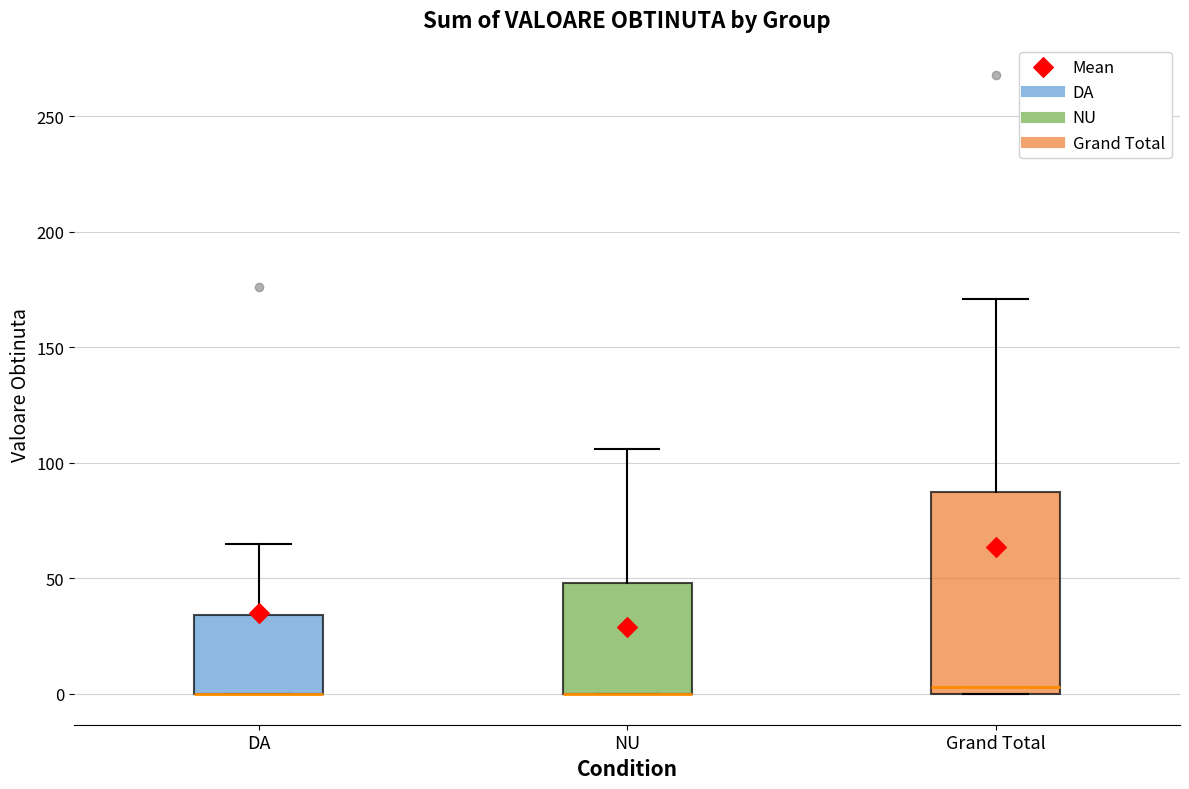

Reading left to right, transcribe this box plot: for each box, give where its median line is, the range the box spans, and where its two whiskers end, as read against the y-axis. The values are not printed on the chart, so give them approximately, as read against the axis.

DA: median 0 (drawn on the box's lower edge), box 0 to 35, whiskers 0 to 65
NU: median 0 (drawn on the box's lower edge), box 0 to 50, whiskers 0 to 105
Grand Total: median 5, box 0 to 90, whiskers 0 to 170